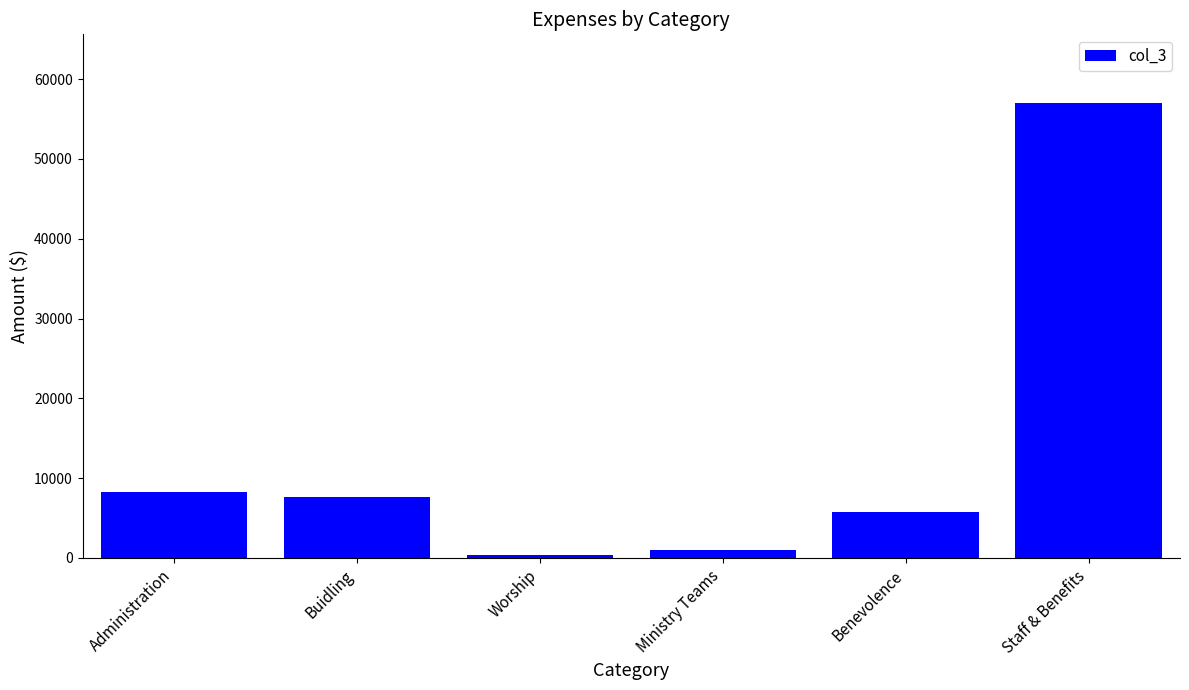

What is the difference between the values at Benevolence and Buidling?

1897.7